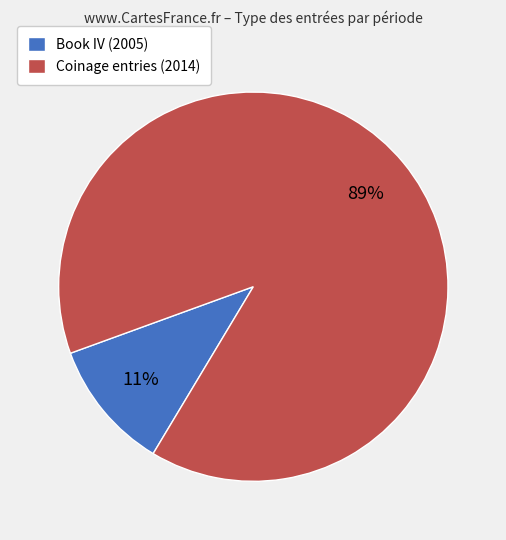

Count the number of slices in the pie.

2